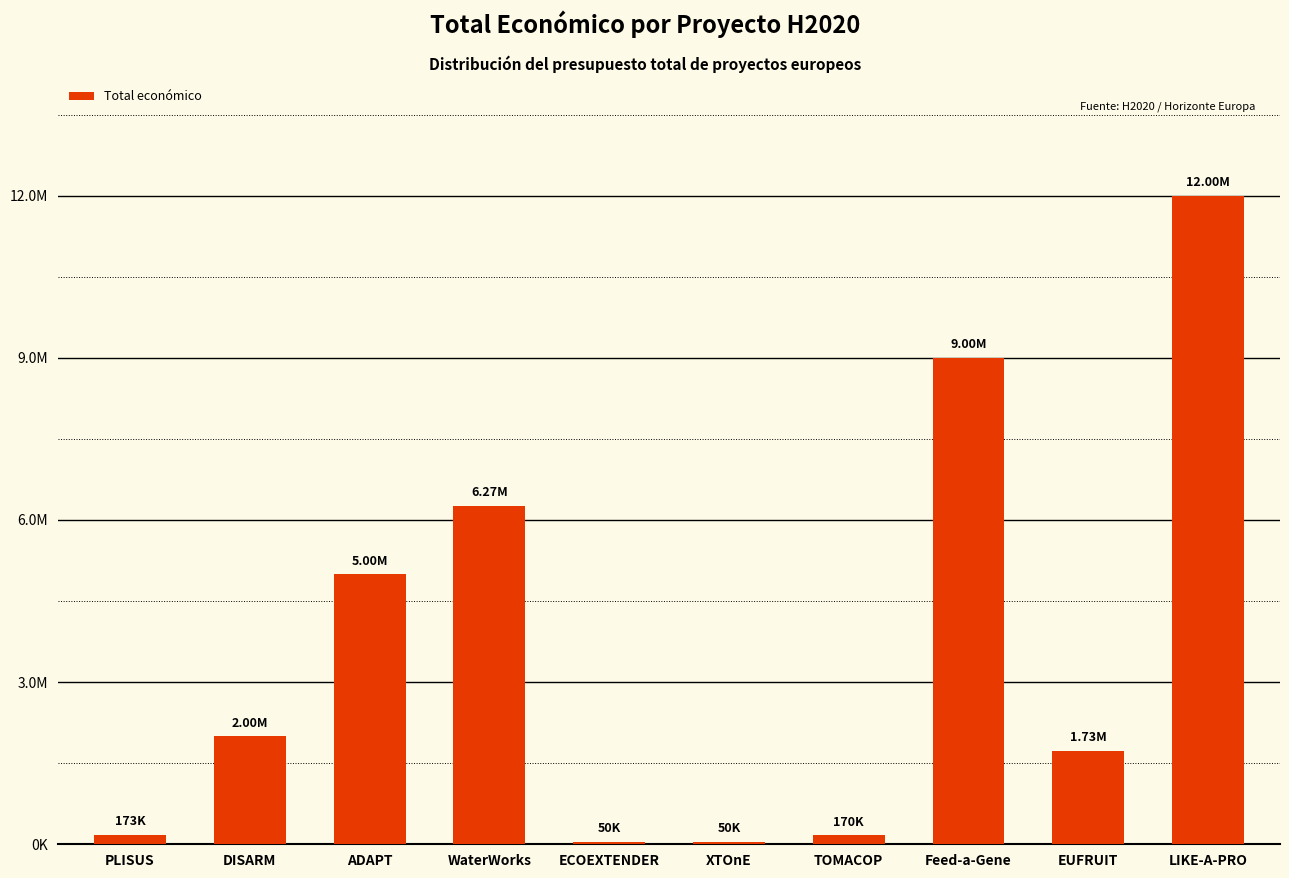

Between TOMACOP and XTOnE, which is larger?

TOMACOP